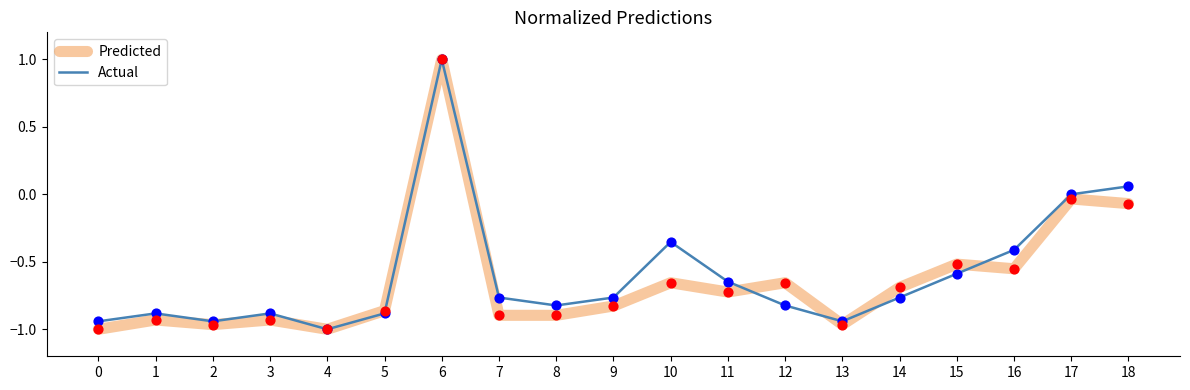

Which series changed the most between 12 and 15?

Actual